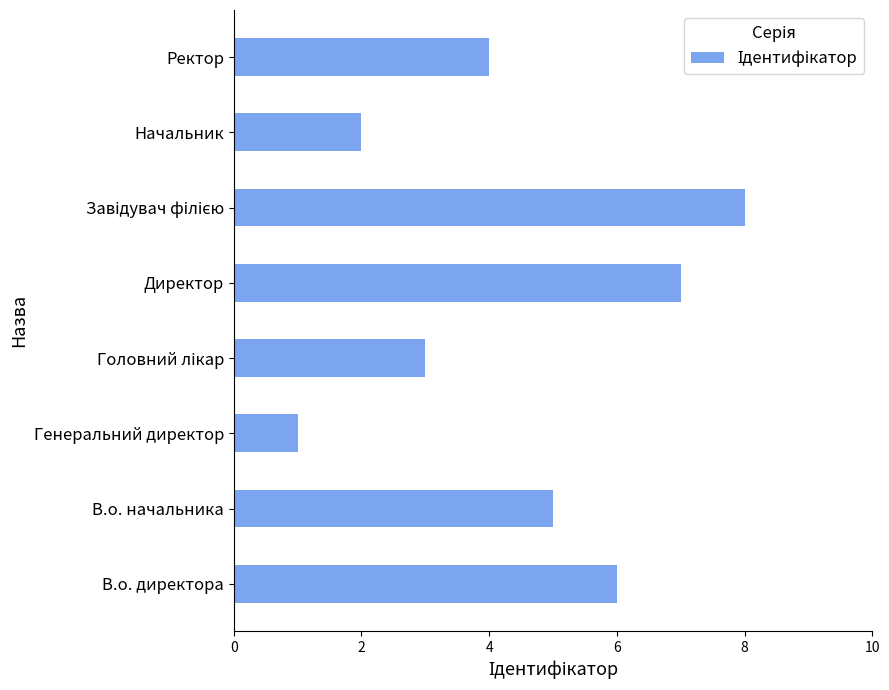

How many bars are there in total?

8